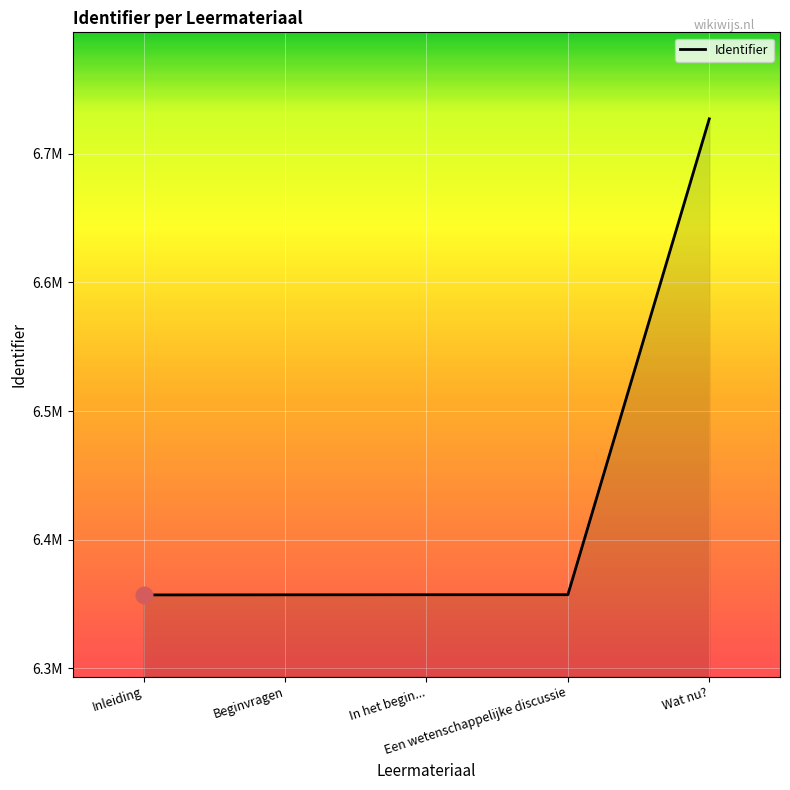

At which label is the value closest to 6542111?

Een wetenschappelijke discussie